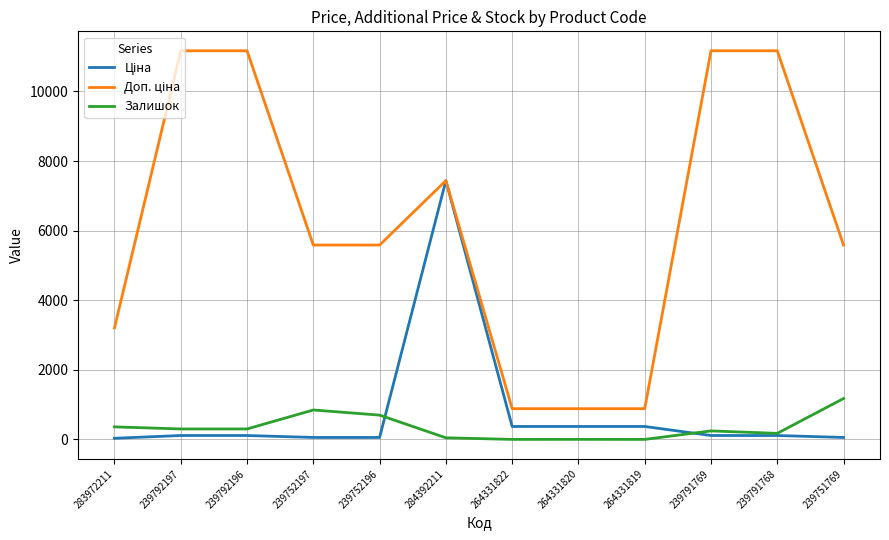

At how many categories does at least one series exceed 6932?

5